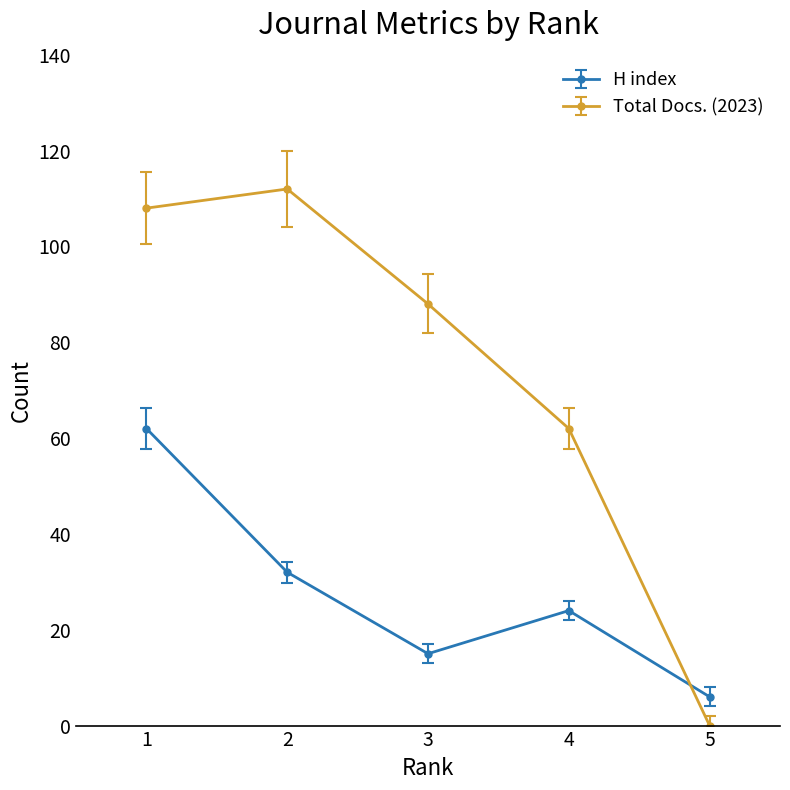

Reading left to right, extract all data points from this chart.

H index: 1=62	2=32	3=15	4=24	5=6
Total Docs. (2023): 1=108	2=112	3=88	4=62	5=0